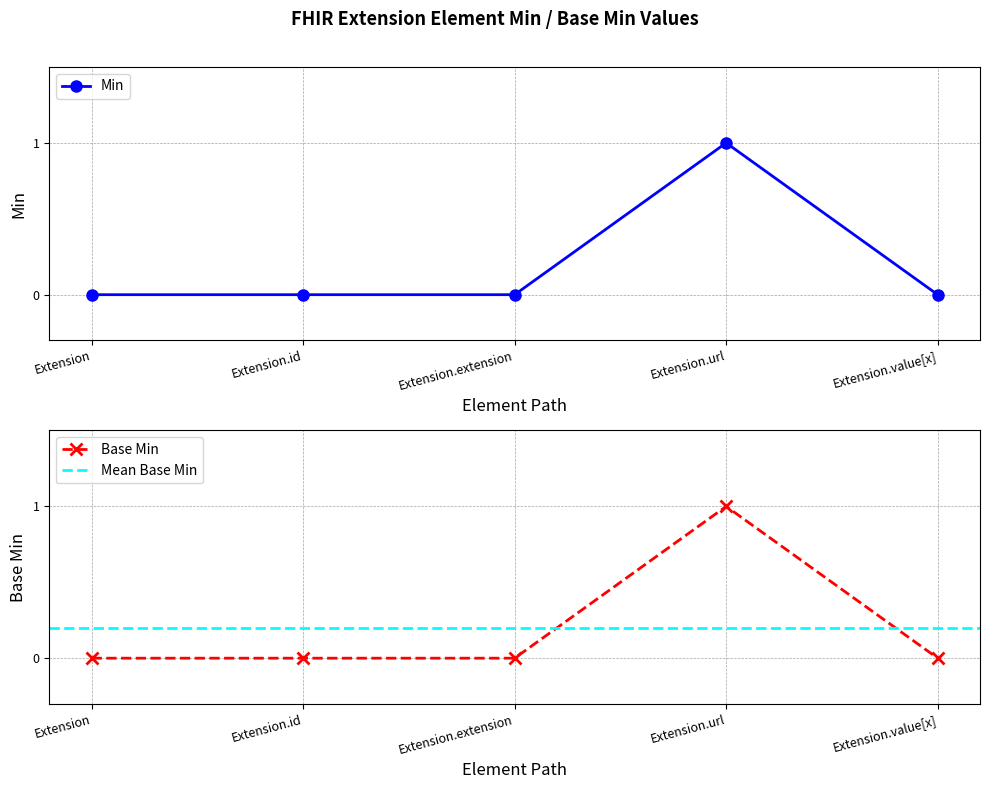

At which category does Base Min reach its first local peak?

Extension.url